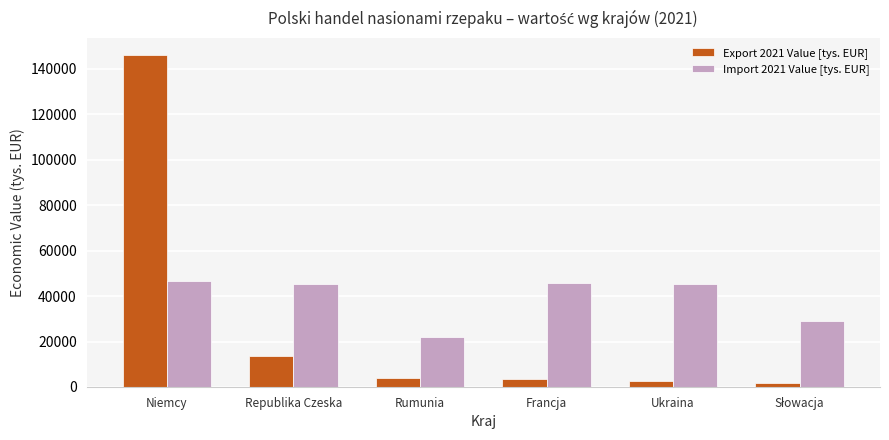

Is it true that Import 2021 Value [tys. EUR] equals 72026.8 at Ukraina?

False